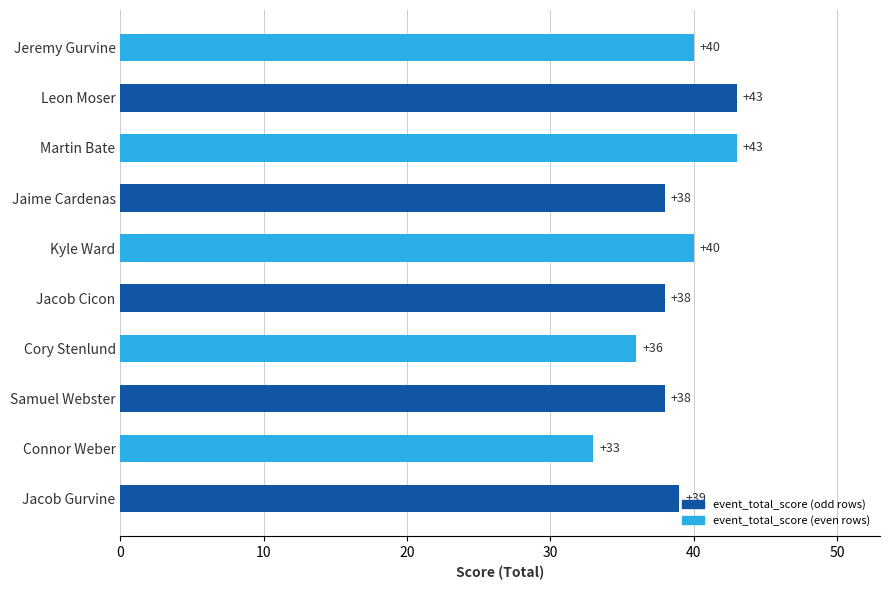

Read the value at Jeremy Gurvine.

40